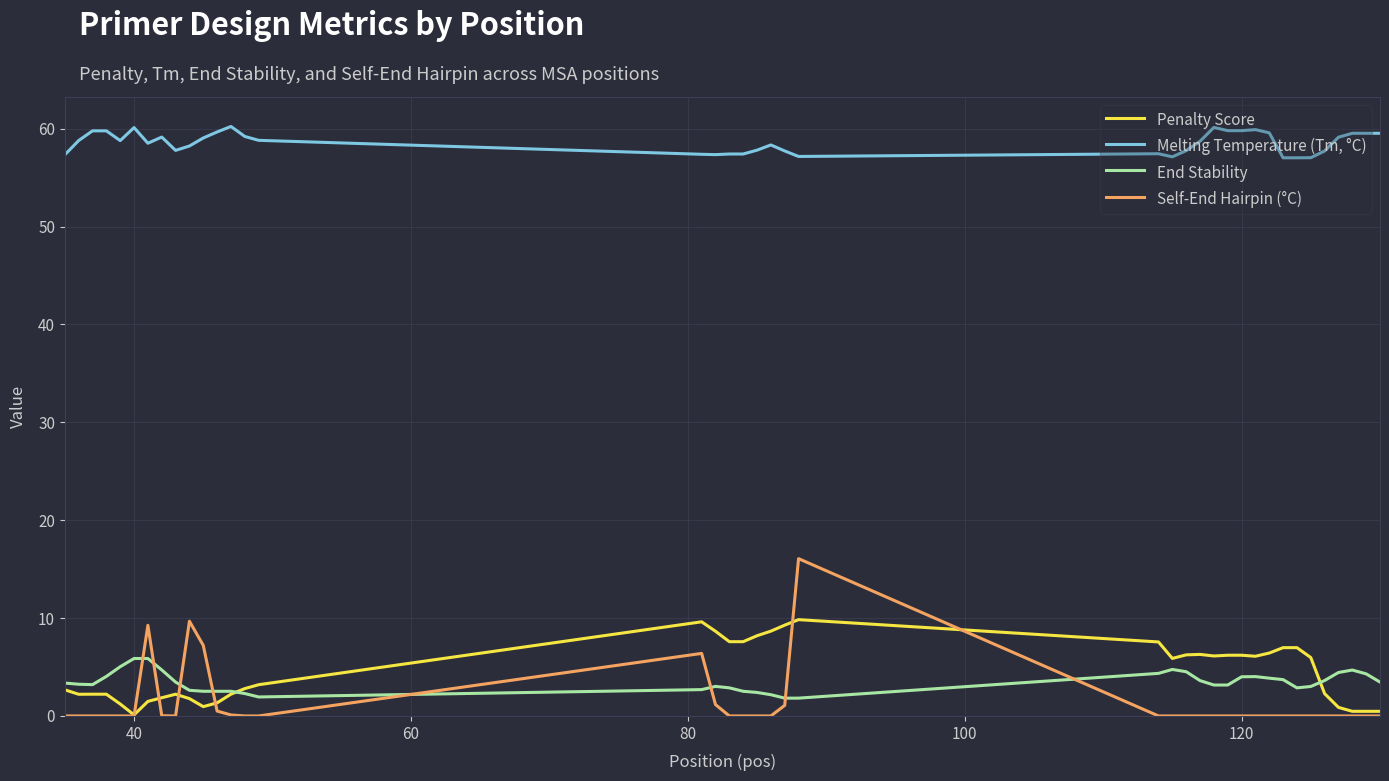

What is the maximum value shown in the chart?

60.2